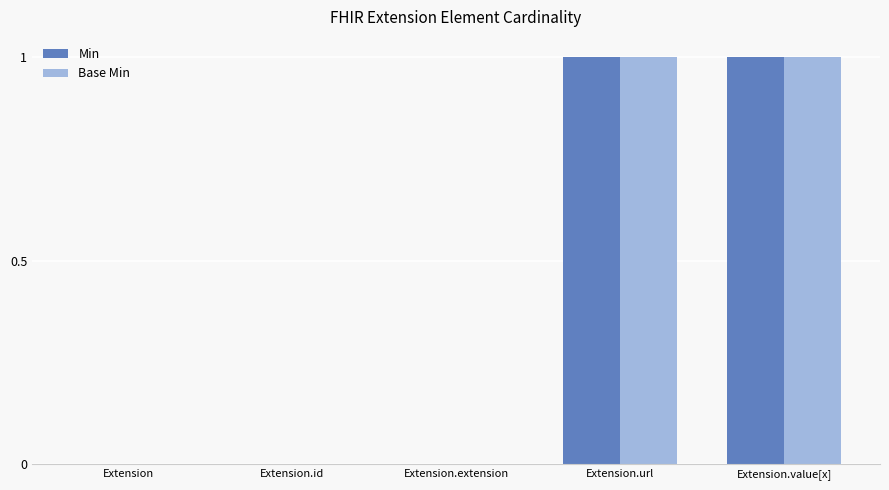

What are all the series names shown in the legend?

Min, Base Min